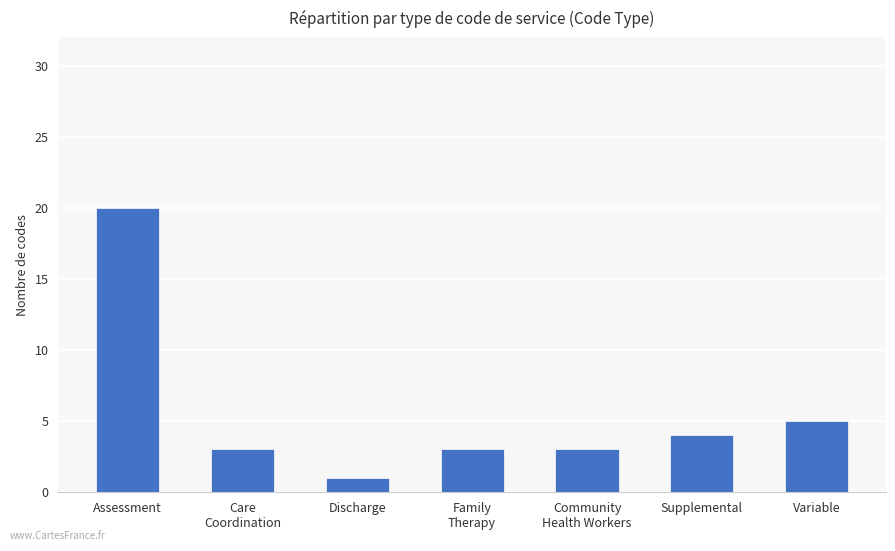

Read the value at Community
Health Workers.

3